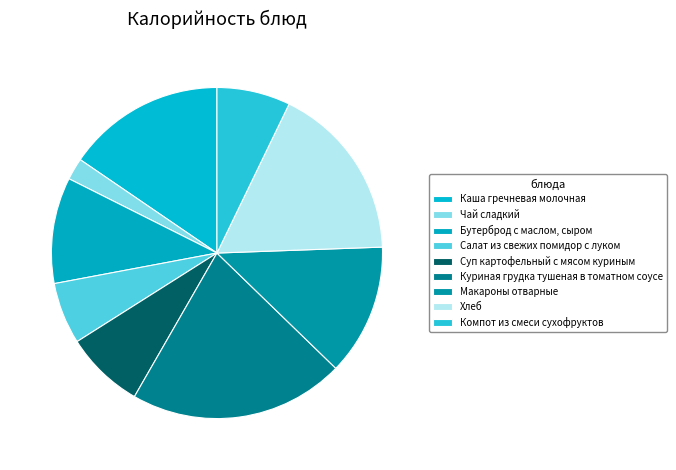

Count the number of slices in the pie.

9